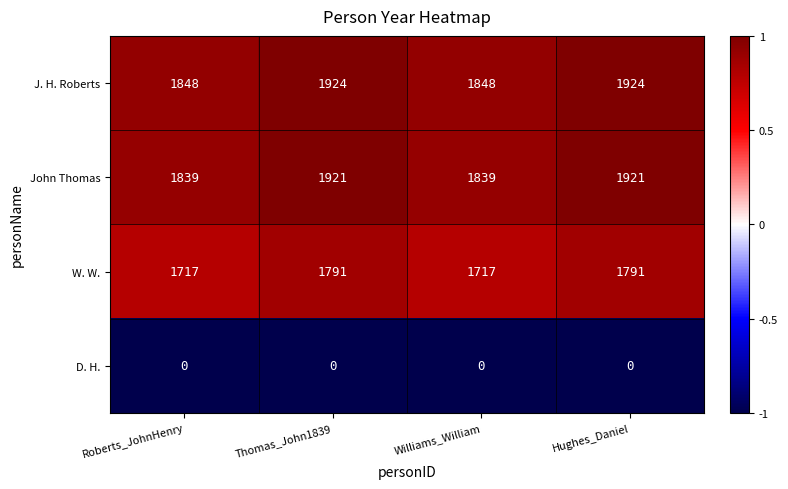

What is the total value across all series at Williams_William?

5404